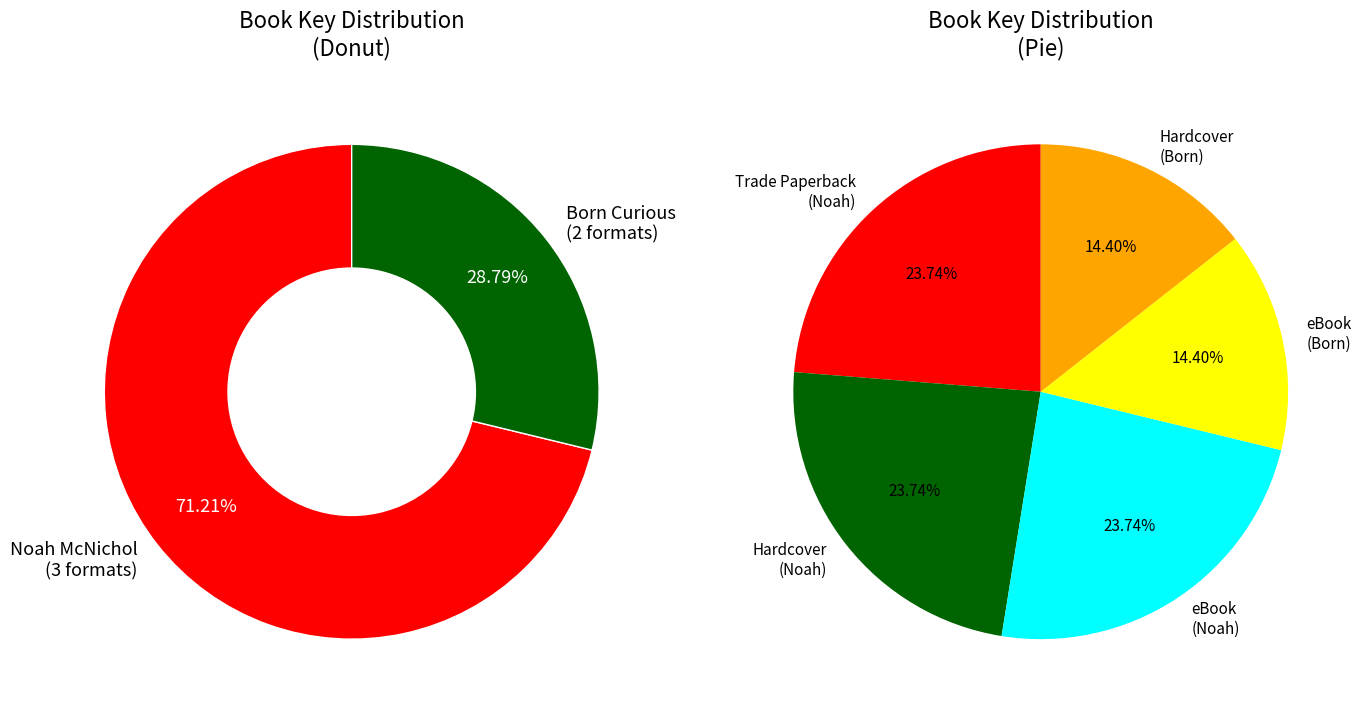

Is there any slice that represents more than half of the pie?

No